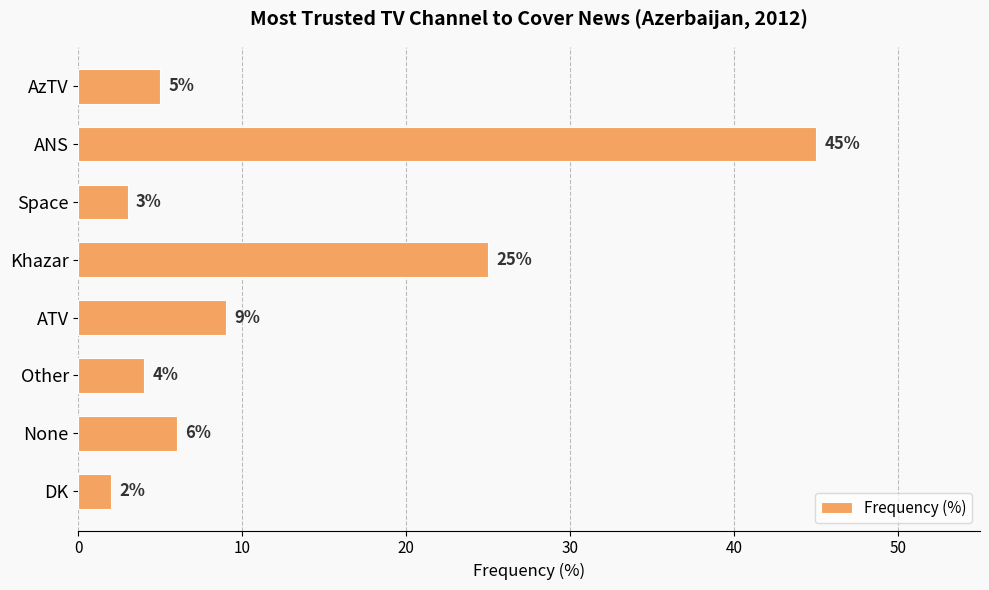

What is the minimum value shown in the chart?

2